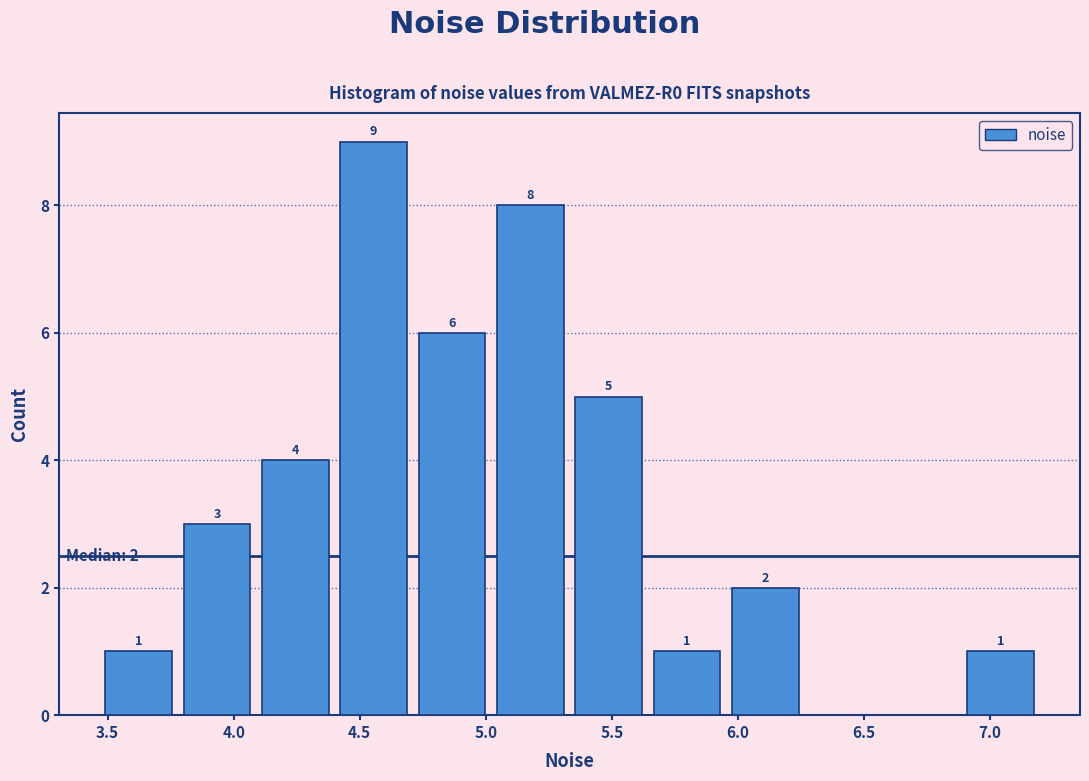

Over which range of the x-axis is the bar tallest?

4.40 to 4.70